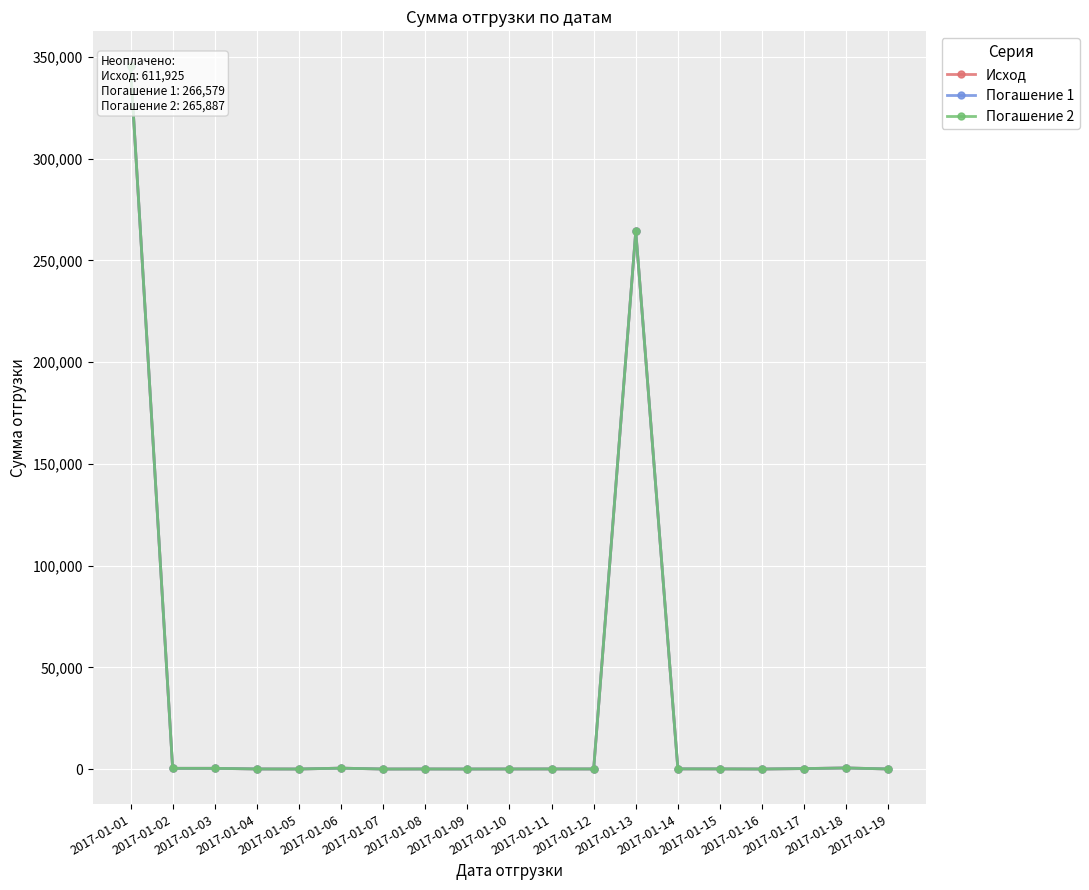

Reading right to left, extract all data points from this chart.

Исход: 2017-01-19=25	2017-01-18=525	2017-01-17=223	2017-01-16=4	2017-01-15=57	2017-01-14=73	2017-01-13=264373	2017-01-12=35	2017-01-11=42	2017-01-10=23	2017-01-09=5	2017-01-08=23	2017-01-07=3	2017-01-06=436	2017-01-05=6	2017-01-04=34	2017-01-03=346	2017-01-02=346	2017-01-01=345346
Погашение 1: 2017-01-19=25	2017-01-18=525	2017-01-17=223	2017-01-16=4	2017-01-15=57	2017-01-14=73	2017-01-13=264373	2017-01-12=35	2017-01-11=42	2017-01-10=23	2017-01-09=5	2017-01-08=23	2017-01-07=3	2017-01-06=436	2017-01-05=6	2017-01-04=34	2017-01-03=346	2017-01-02=346	2017-01-01=345346
Погашение 2: 2017-01-19=25	2017-01-18=525	2017-01-17=223	2017-01-16=4	2017-01-15=57	2017-01-14=73	2017-01-13=264373	2017-01-12=35	2017-01-11=42	2017-01-10=23	2017-01-09=5	2017-01-08=23	2017-01-07=3	2017-01-06=436	2017-01-05=6	2017-01-04=34	2017-01-03=346	2017-01-02=346	2017-01-01=345346